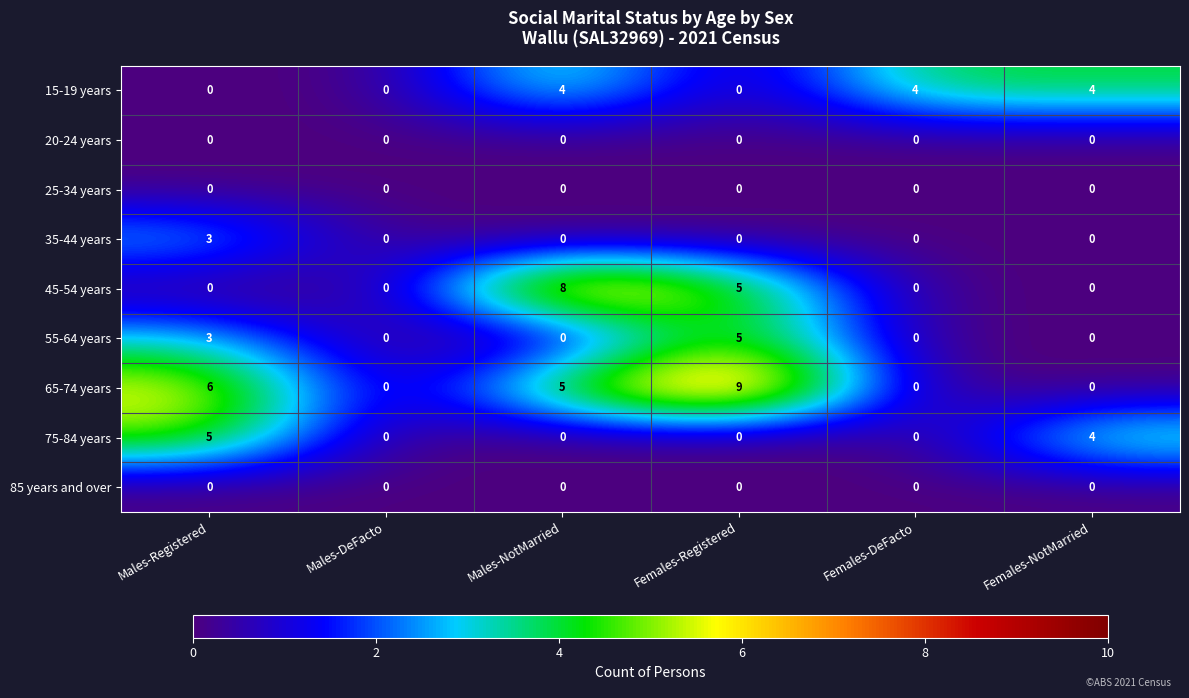

What is the maximum value shown in the chart?

9